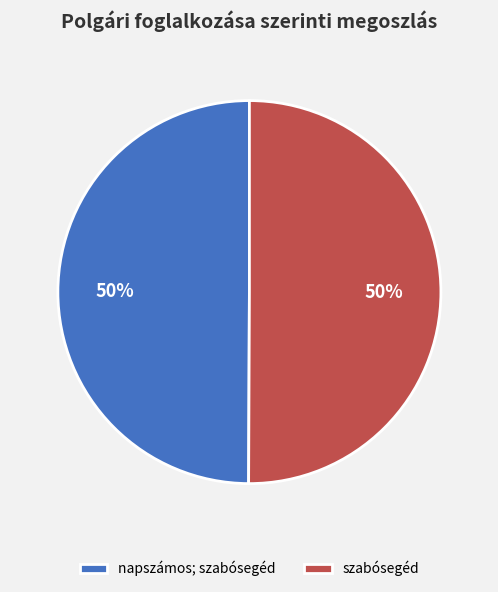

Do napszámos; szabósegéd and szabósegéd together represent more than half of the pie?

Yes